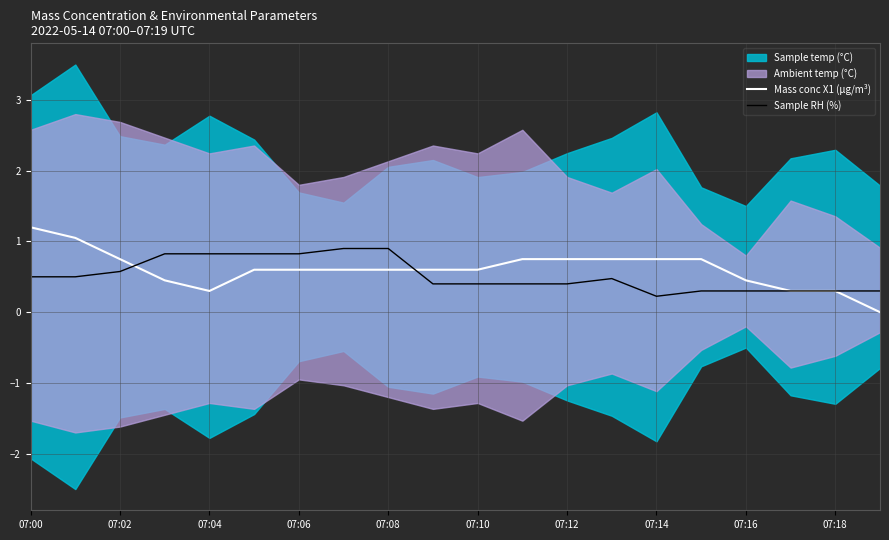

What is the average value of the Sample RH (%) series?

0.5